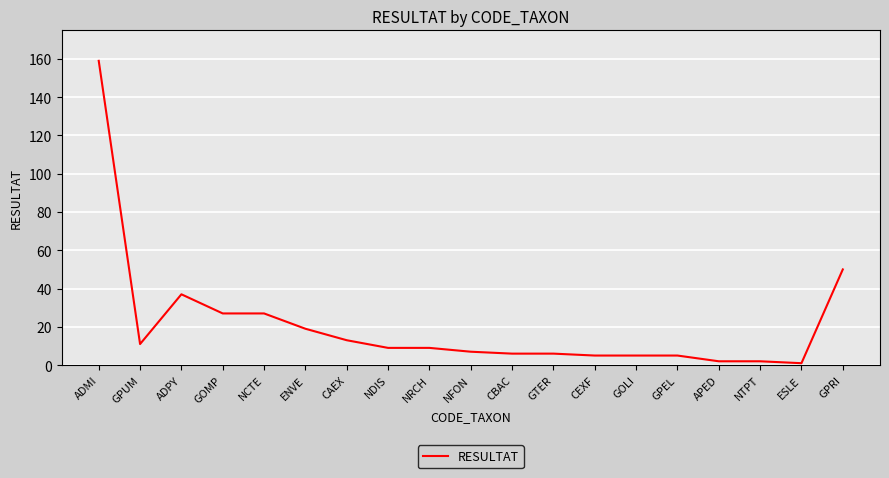

At which category does the chart reach its peak across all series?

ADMI